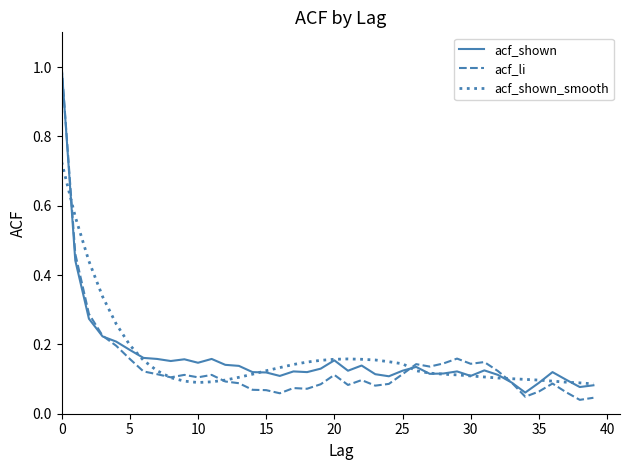

The value of acf_li at 10 is 0.1. True or false?

True